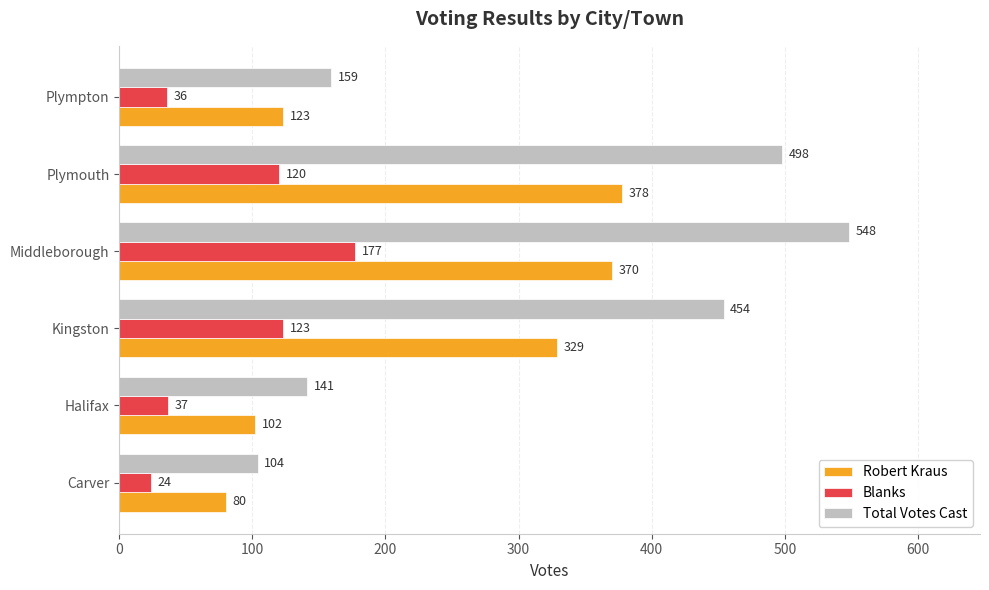

Which series has the largest range (max minus min)?

Total Votes Cast